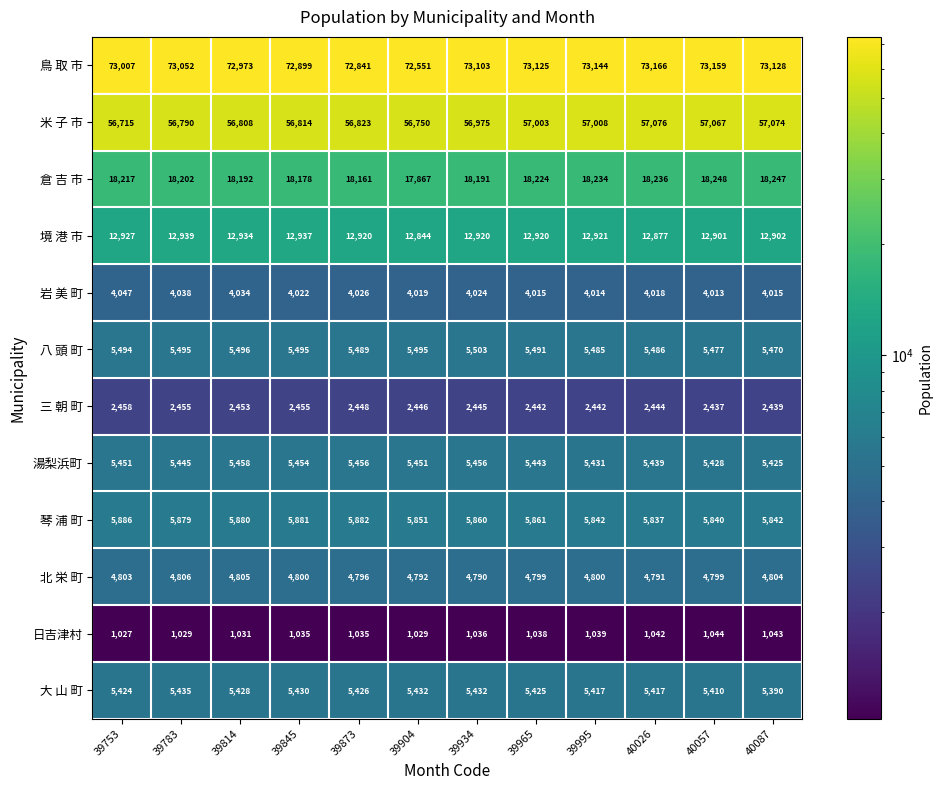

What is the smallest value displayed?

1027